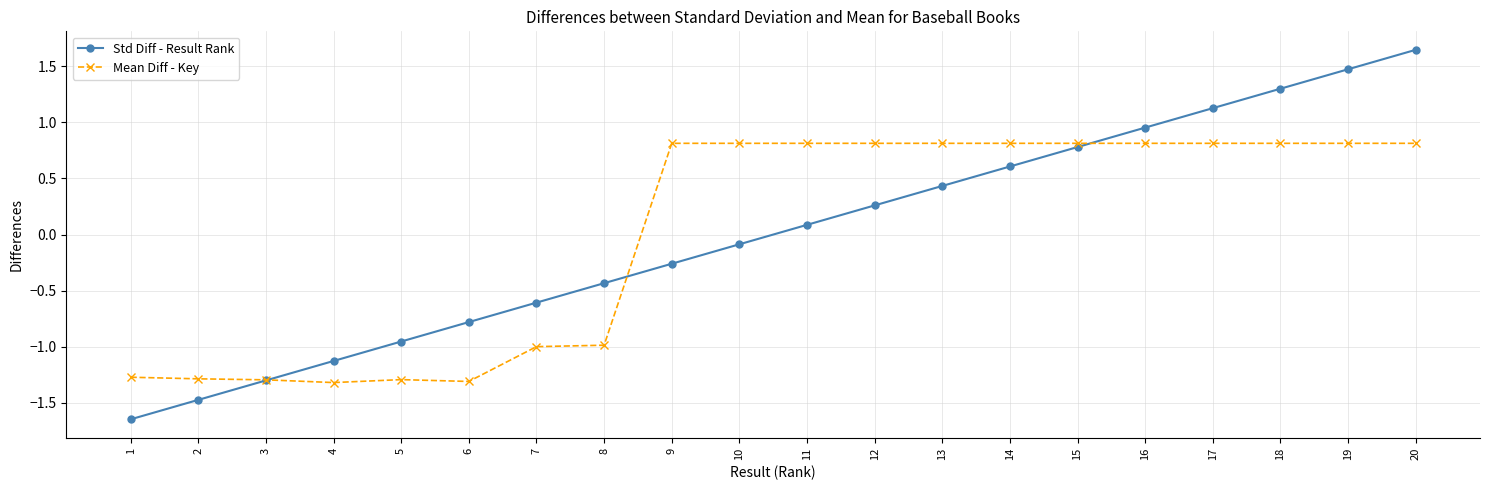

What is the lowest value of the Mean Diff - Key series?

-1.3